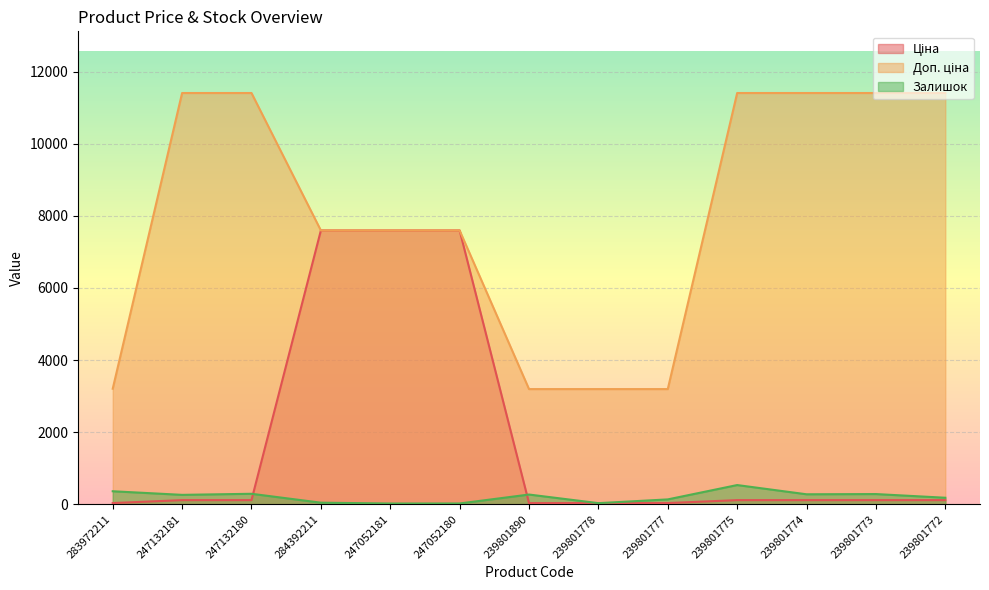

At which category is the sum across all series the highest?

284392211